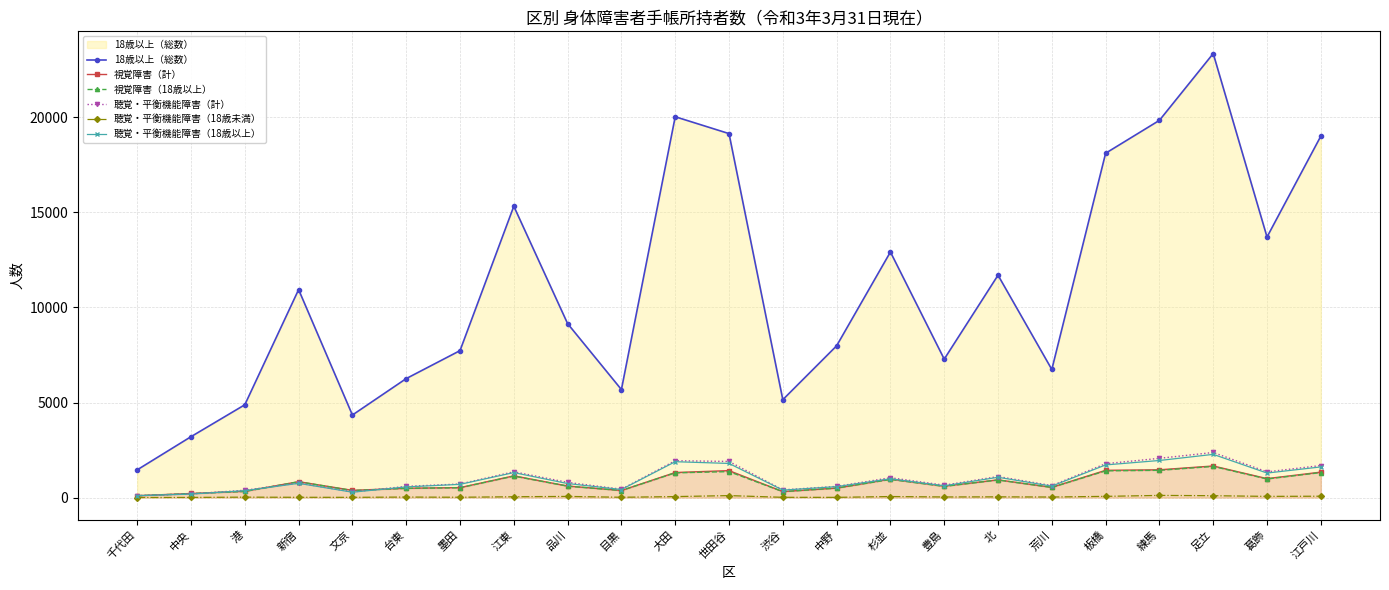

What is the spread (max minus min) of values at 台東?

6230